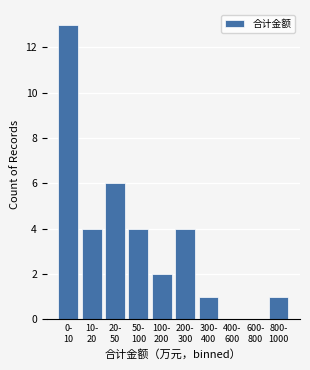

What is the sum of all values?

35